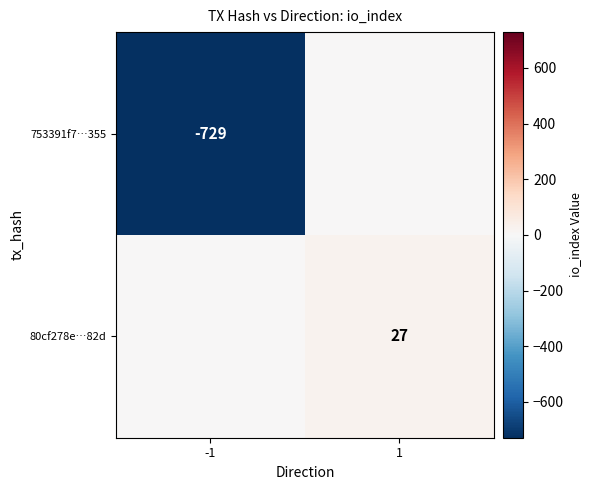

The value of 80cf278e…82d at 1 is 27. True or false?

True